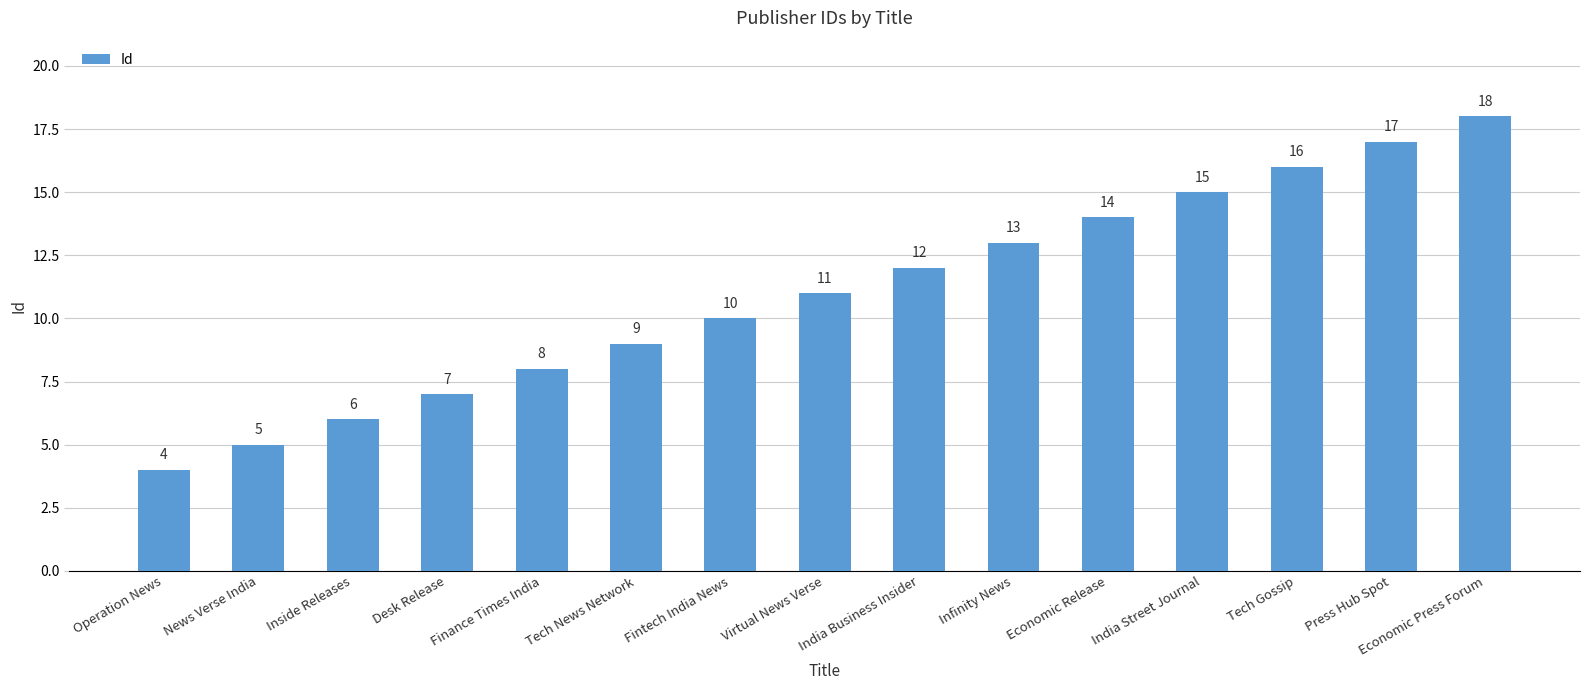

What is the average value?

11